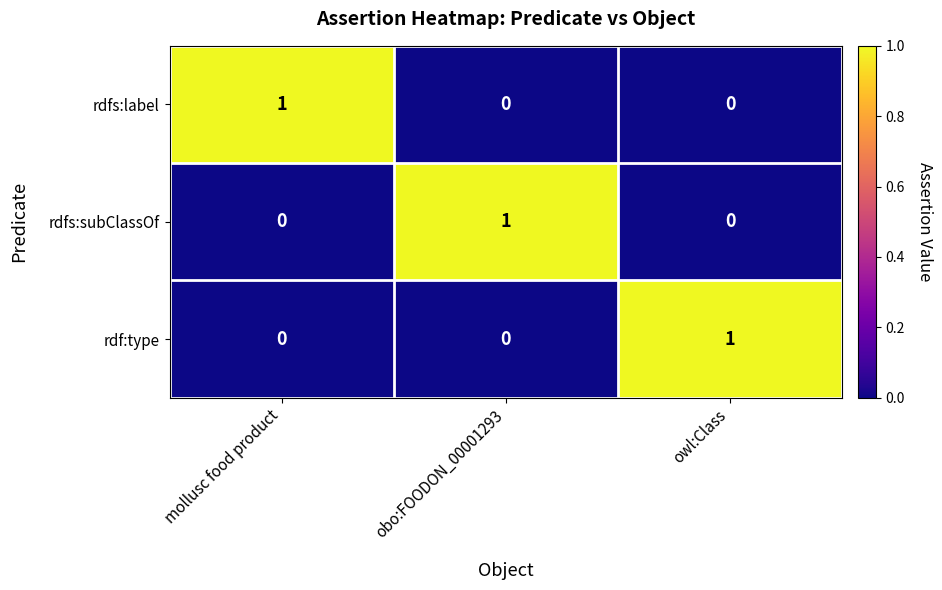

Reading left to right, extract all data points from this chart.

rdfs:label: mollusc food product=1	obo:FOODON_00001293=0	owl:Class=0
rdfs:subClassOf: mollusc food product=0	obo:FOODON_00001293=1	owl:Class=0
rdf:type: mollusc food product=0	obo:FOODON_00001293=0	owl:Class=1